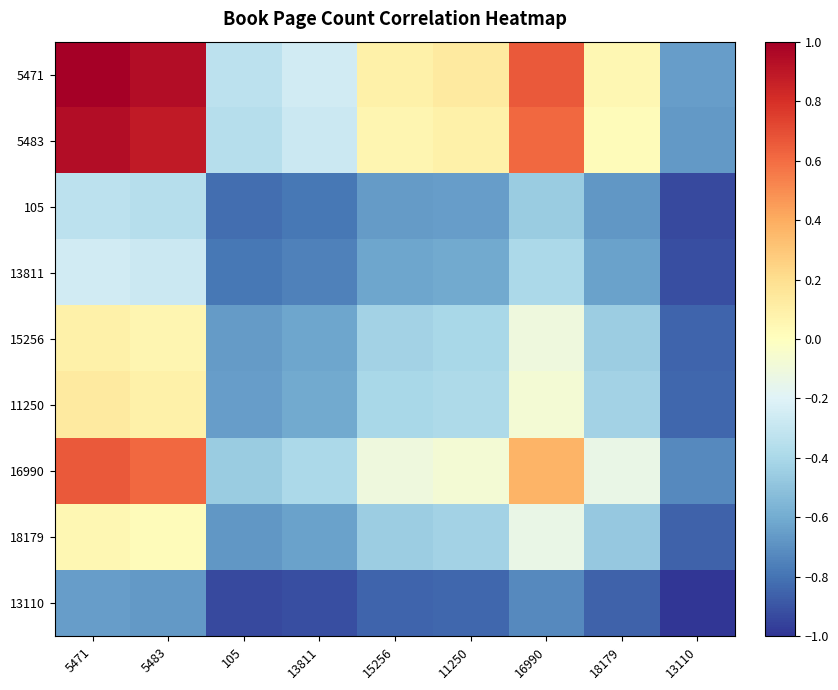

Reading right to left, list all the values displayed in this chart.

5471: 13110=-0.7	18179=0.0	16990=0.7	11250=0.1	15256=0.1	13811=-0.3	105=-0.3	5483=0.9	5471=1.0
5483: 13110=-0.7	18179=0.0	16990=0.6	11250=0.1	15256=0.1	13811=-0.3	105=-0.4	5483=0.9	5471=0.9
105: 13110=-0.9	18179=-0.7	16990=-0.5	11250=-0.6	15256=-0.7	13811=-0.8	105=-0.8	5483=-0.4	5471=-0.3
13811: 13110=-0.9	18179=-0.6	16990=-0.4	11250=-0.6	15256=-0.6	13811=-0.8	105=-0.8	5483=-0.3	5471=-0.3
15256: 13110=-0.8	18179=-0.4	16990=-0.1	11250=-0.4	15256=-0.4	13811=-0.6	105=-0.7	5483=0.1	5471=0.1
11250: 13110=-0.8	18179=-0.4	16990=-0.1	11250=-0.4	15256=-0.4	13811=-0.6	105=-0.6	5483=0.1	5471=0.1
16990: 13110=-0.7	18179=-0.1	16990=0.4	11250=-0.1	15256=-0.1	13811=-0.4	105=-0.5	5483=0.6	5471=0.7
18179: 13110=-0.9	18179=-0.5	16990=-0.1	11250=-0.4	15256=-0.4	13811=-0.6	105=-0.7	5483=0.0	5471=0.0
13110: 13110=-1.0	18179=-0.9	16990=-0.7	11250=-0.8	15256=-0.8	13811=-0.9	105=-0.9	5483=-0.7	5471=-0.7